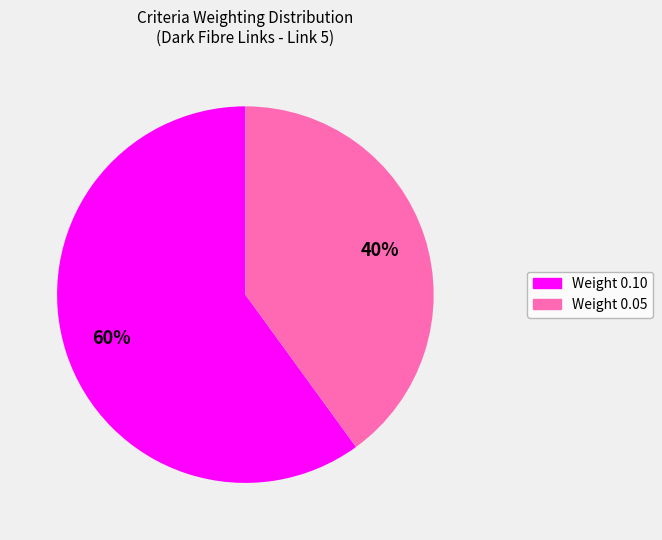

Is there any slice that represents more than half of the pie?

Yes